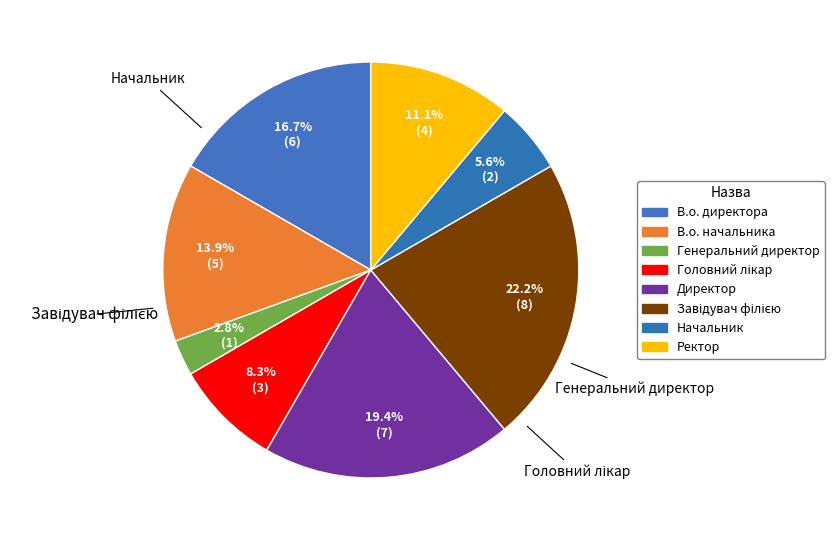

To the nearest percent, what is the combined percentage of Генеральний директор and В.о. директора?

19%